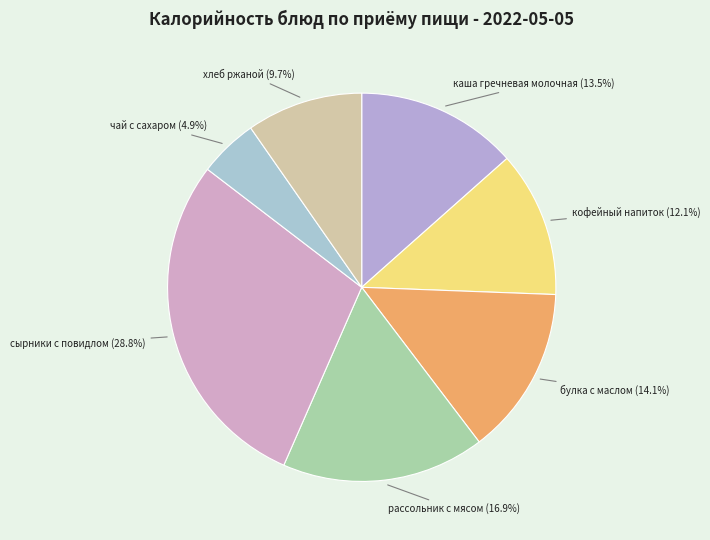

To the nearest percent, what is the difference between the булка с маслом and чай с сахаром slice percentages?

9%